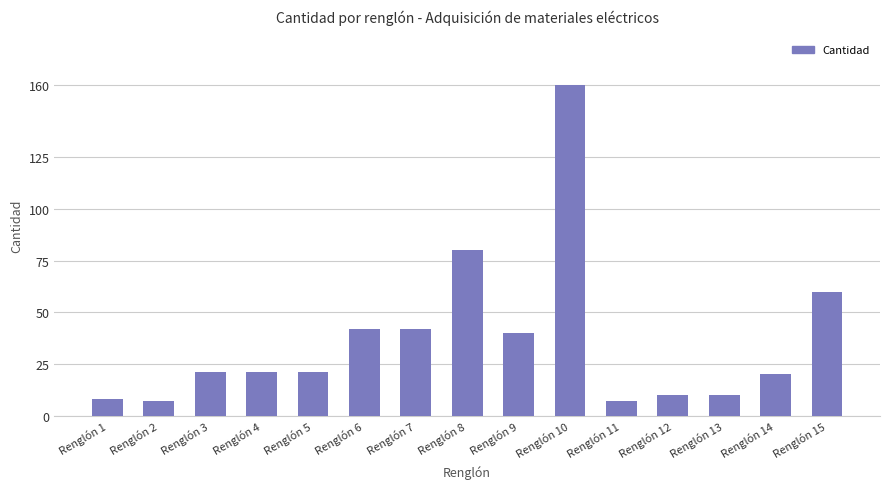

What is the change in value from Renglón 2 to Renglón 7?

+35